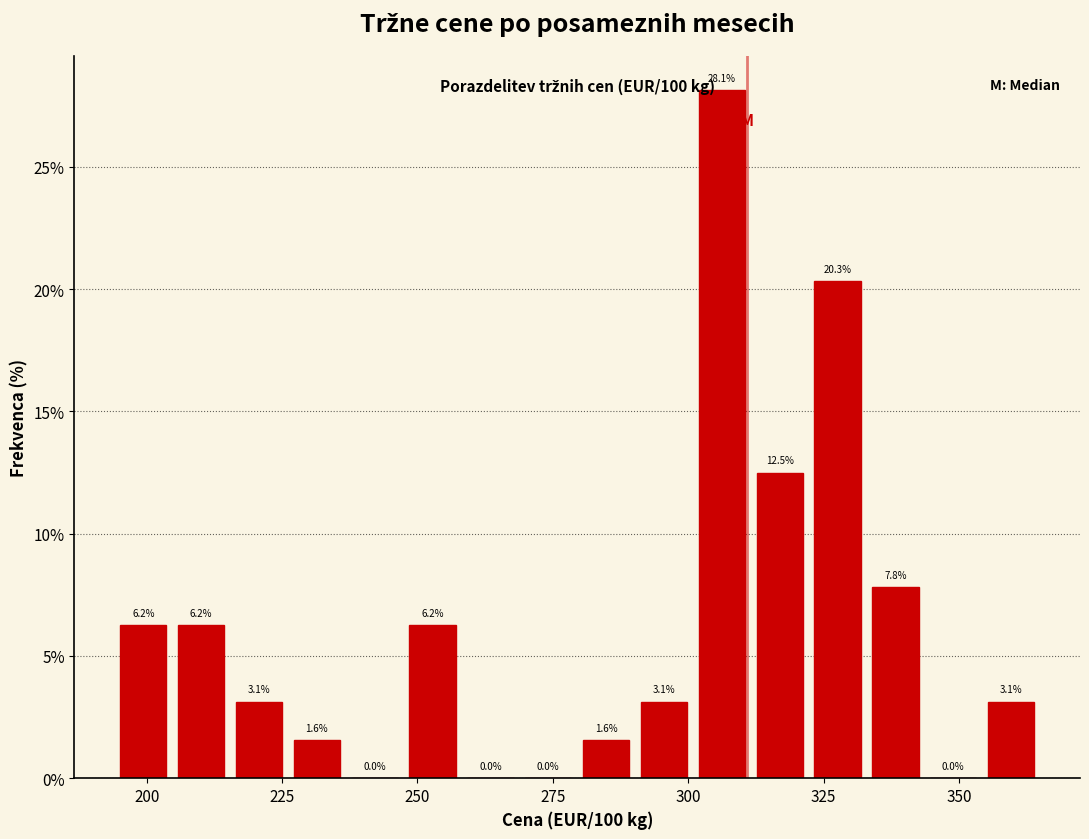

Read against the x-axis, roughly where is the centre of the tallest bar?

305